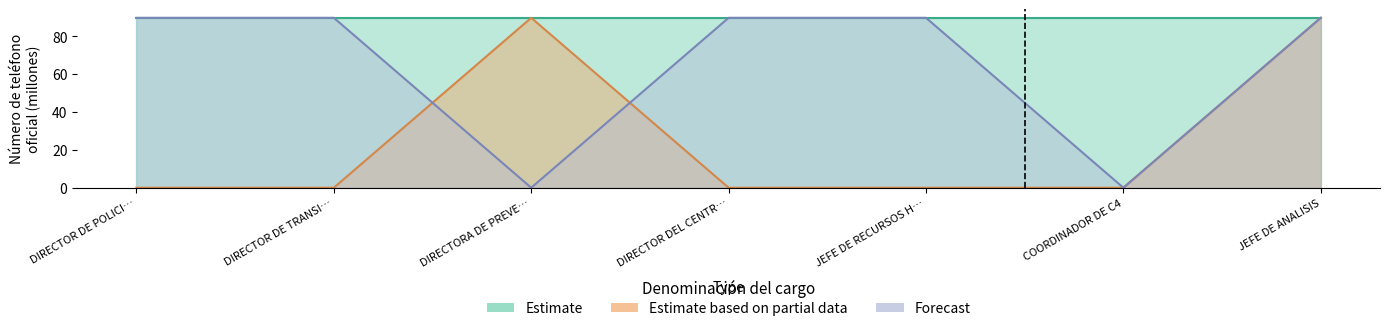

True or false: Forecast has a value of 0.0 at COORDINADOR DE C4.

True